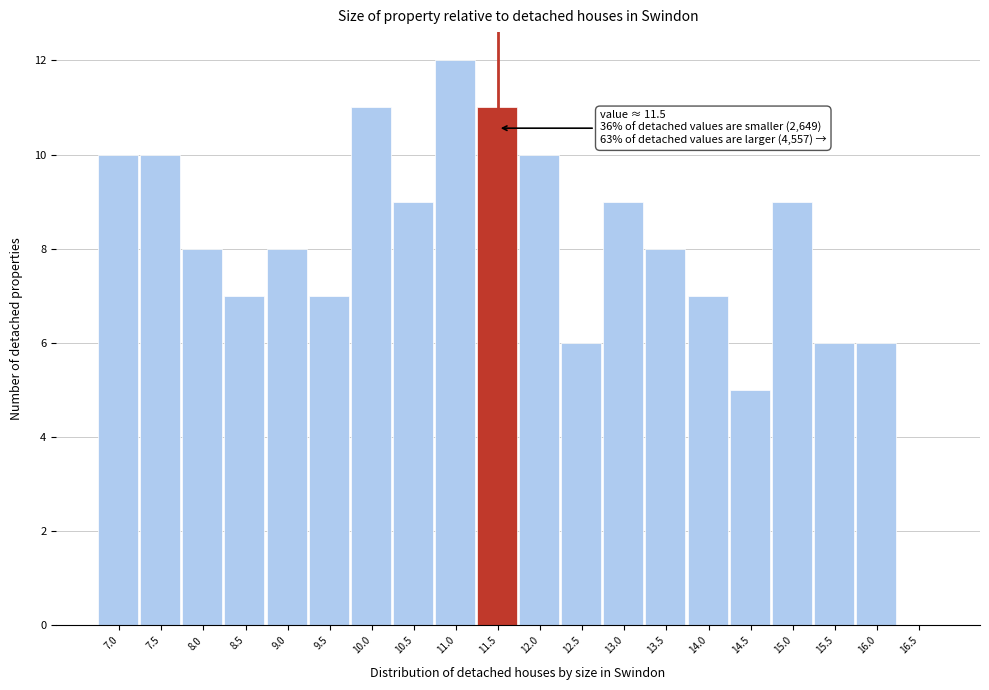

Which range on the x-axis has the tallest bar?

10.760 to 11.255